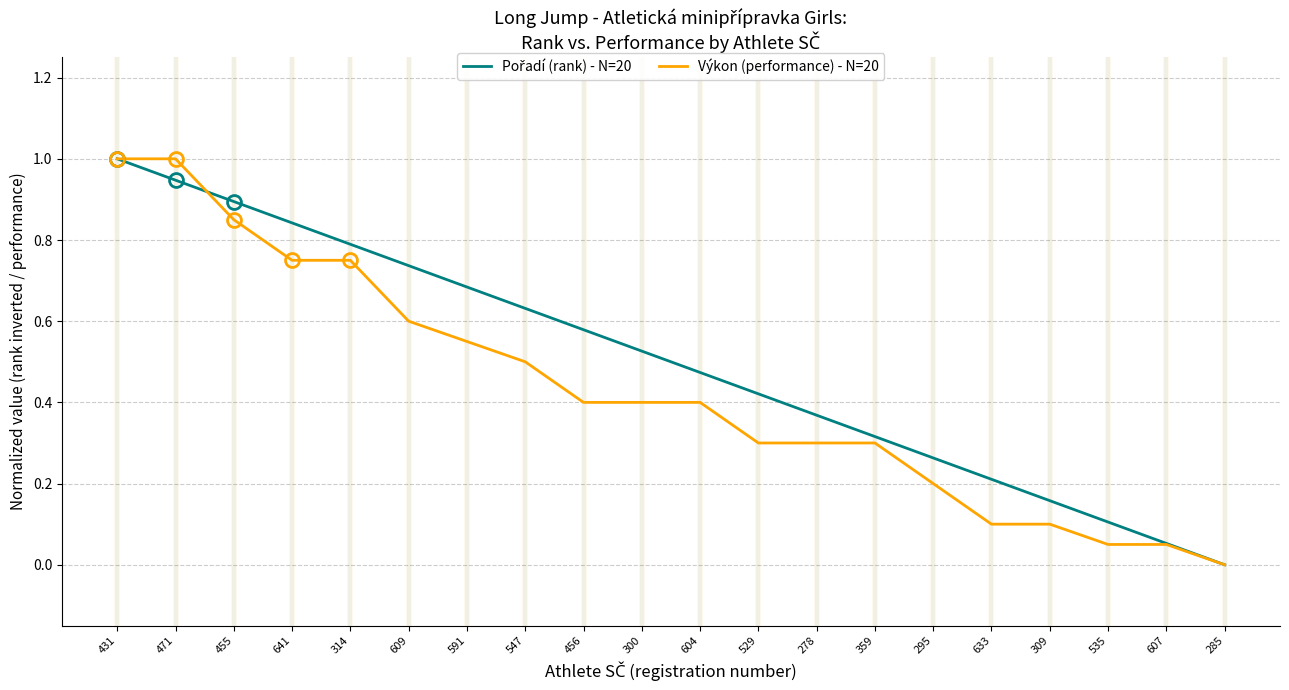

Which series changed the most between 431 and 591?

Výkon (performance) - N=20